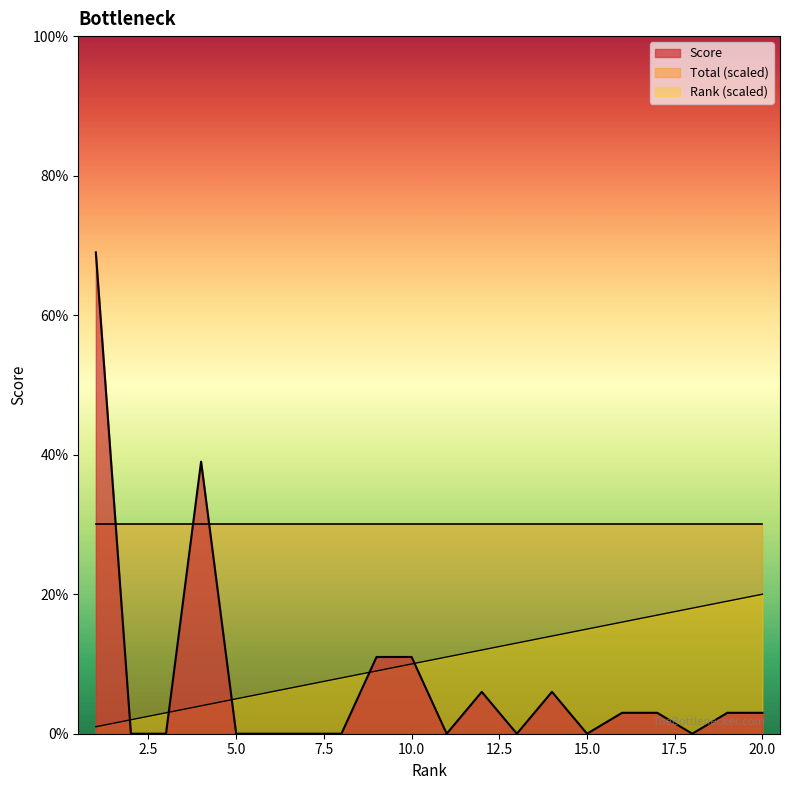

What is the spread (max minus min) of values at 19?

16